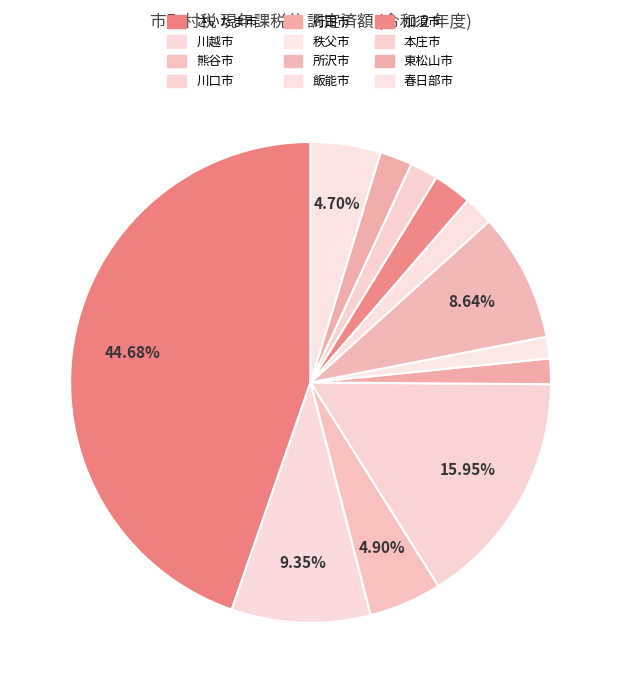

True or false: 所沢市 accounts for 21% of the total.

False